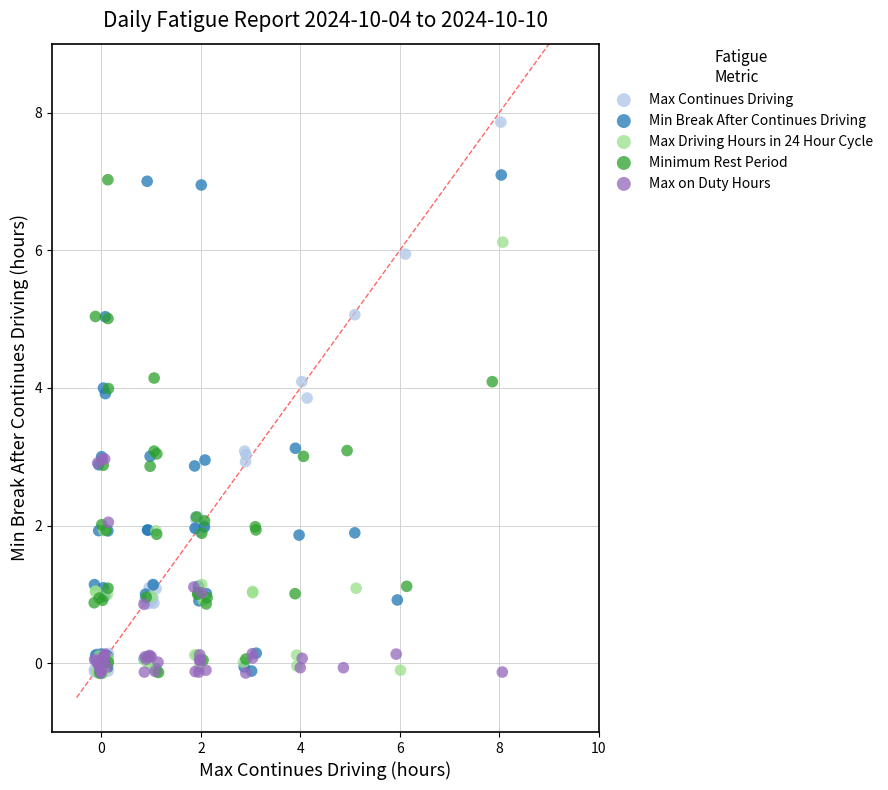

Which series reaches the maximum Y coordinate?

Max Continues Driving